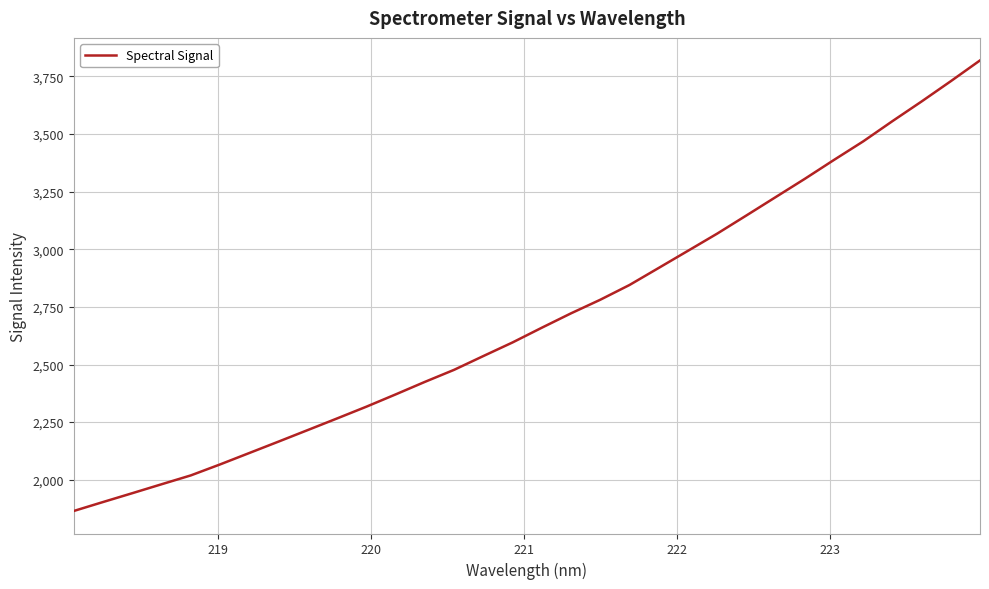

What is the greatest value displayed?

3819.7